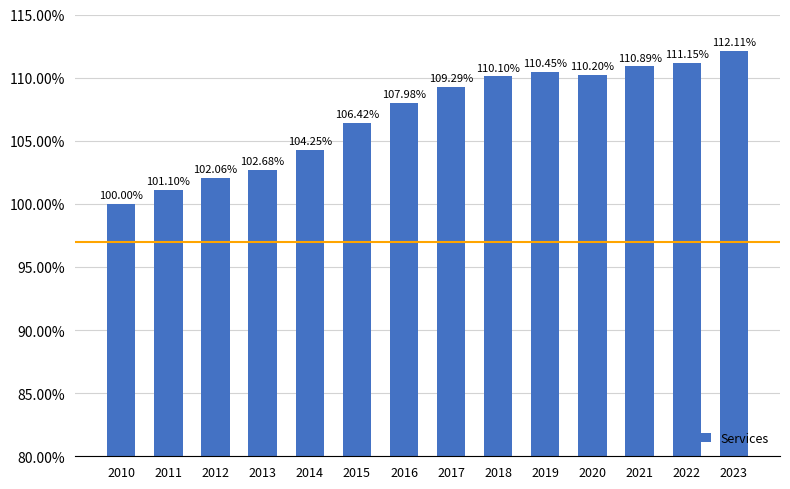

What is the change in value from 2013 to 2017?

+6.6